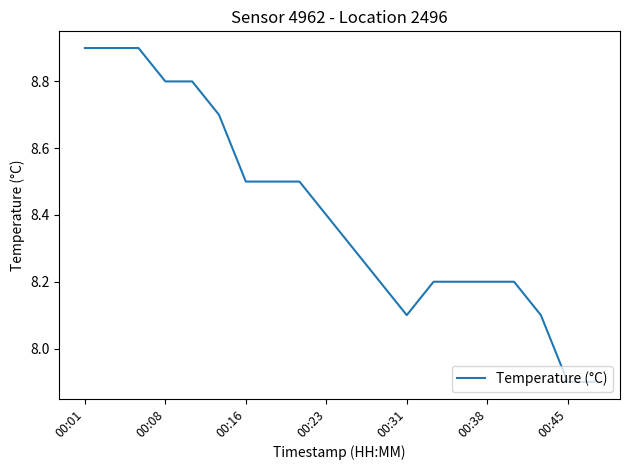

What is the smallest value displayed?

7.9